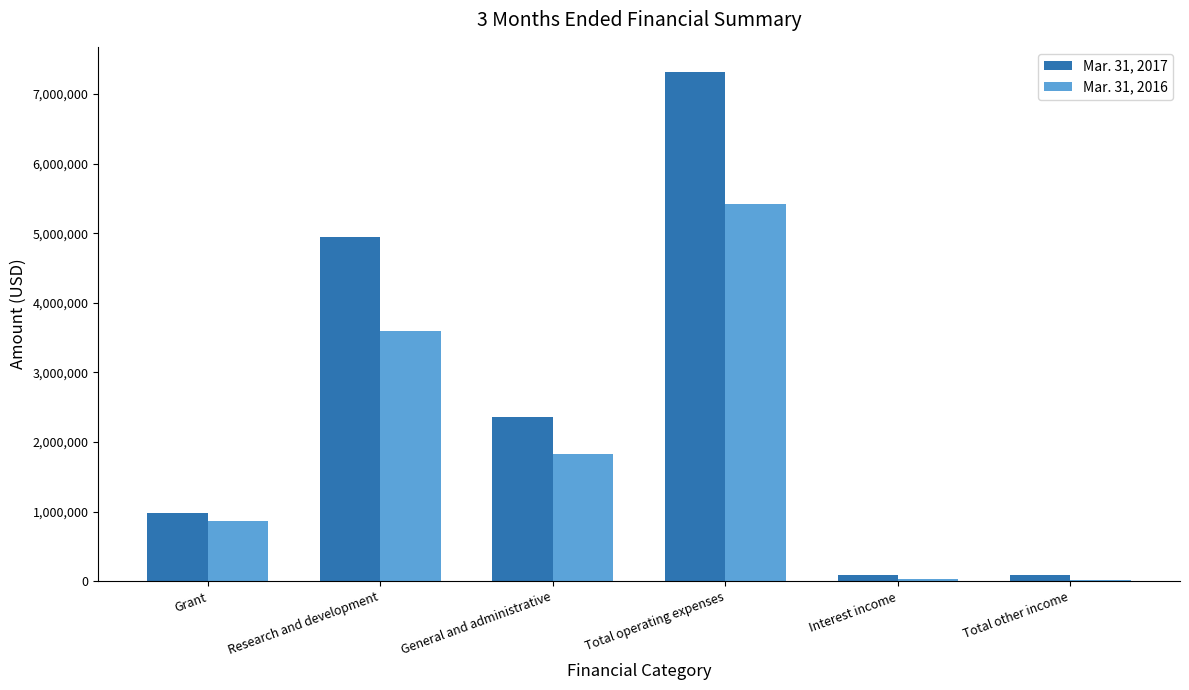

What is the total value across all series at Research and development?

8545000